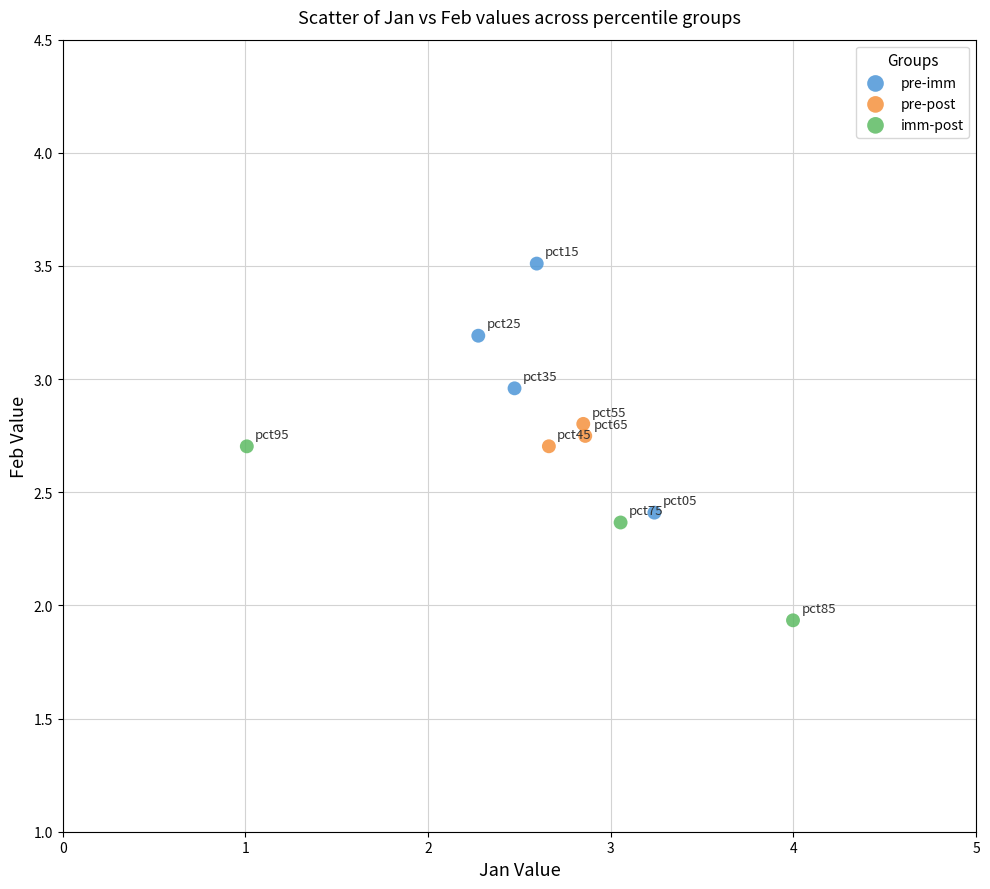

Which series contains the highest Y value?

pre-imm